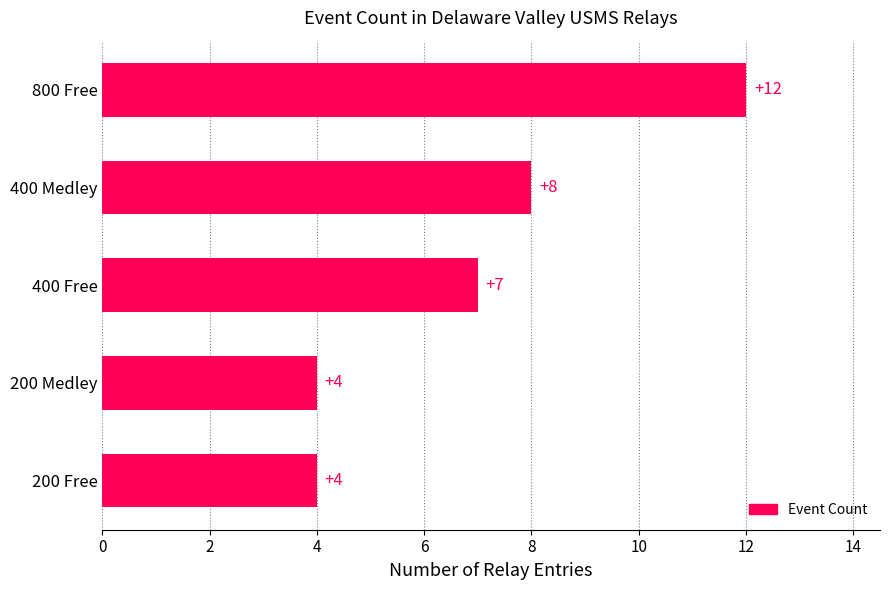

What is the approximate value at 800 Free?

12